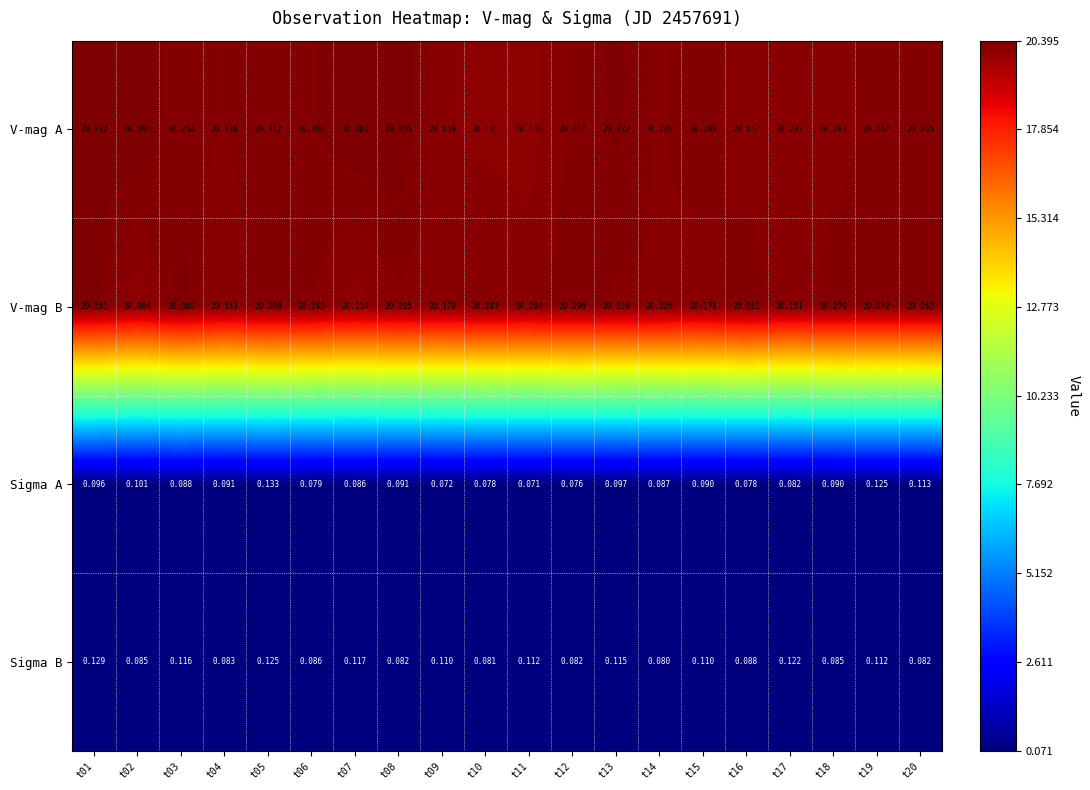

Rank the series at t02 from lowest to highest value.

Sigma B, Sigma A, V-mag B, V-mag A